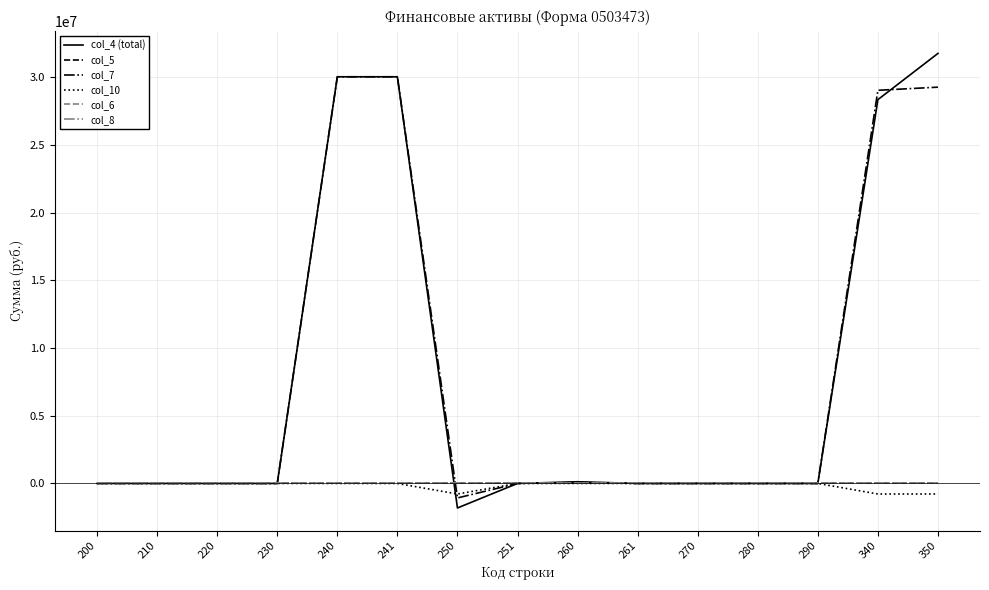

Is this an area chart (filled region under the line)?

No